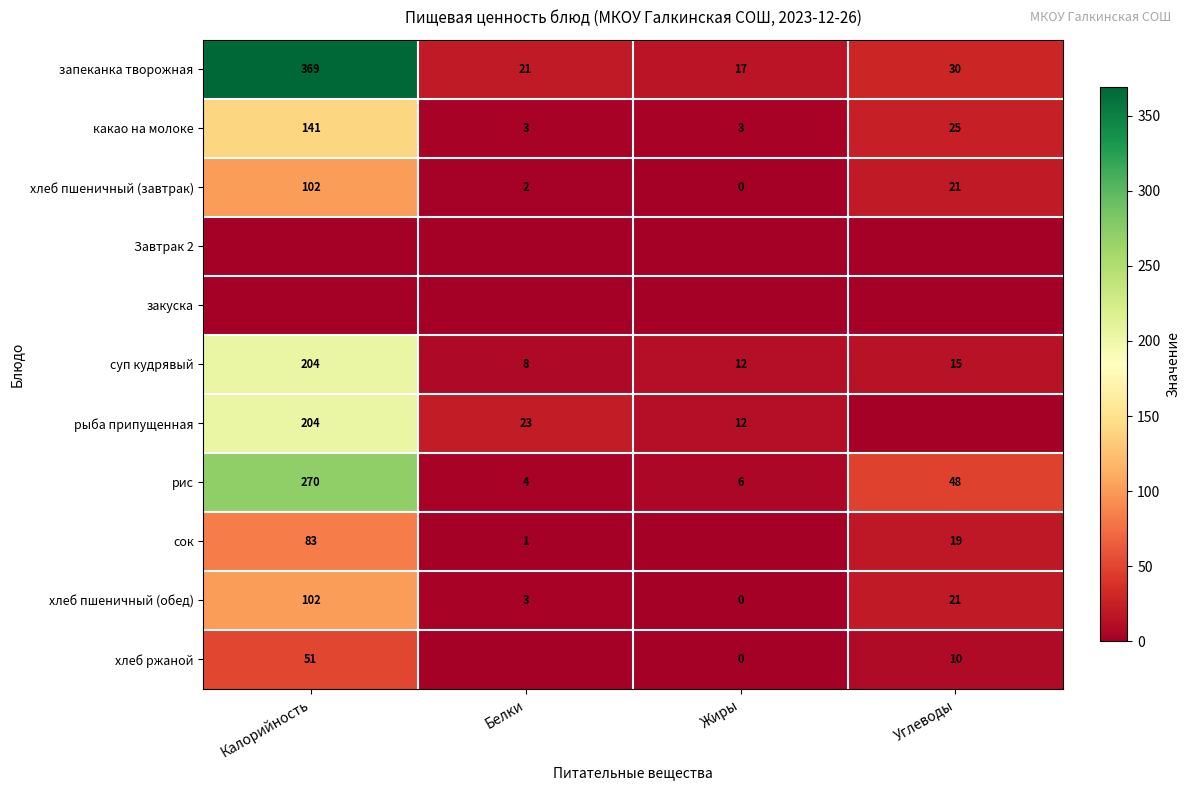

At which label is хлеб пшеничный (завтрак) closest to 51?

Углеводы